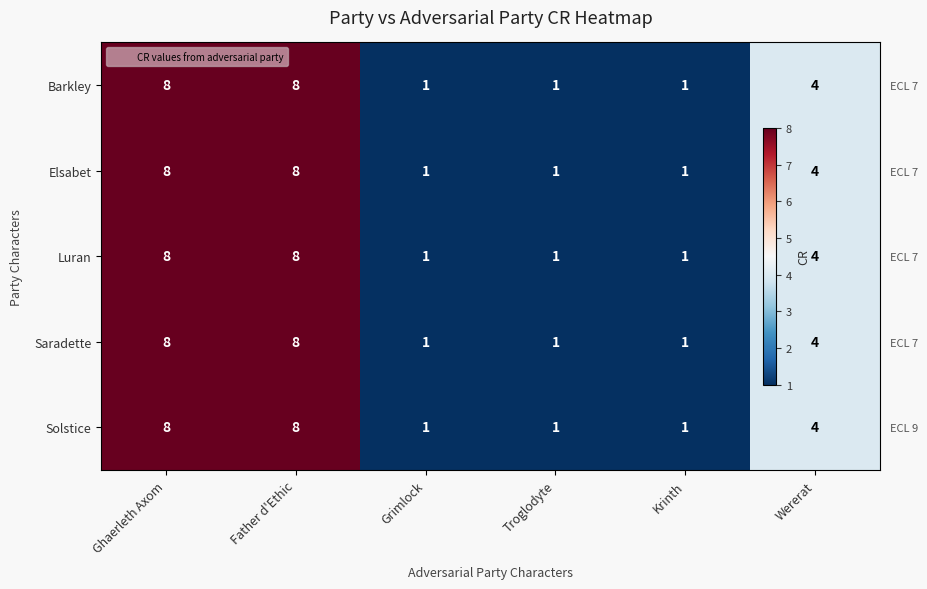

Rank the series at Troglodyte from highest to lowest value.

Barkley, Elsabet, Luran, Saradette, Solstice